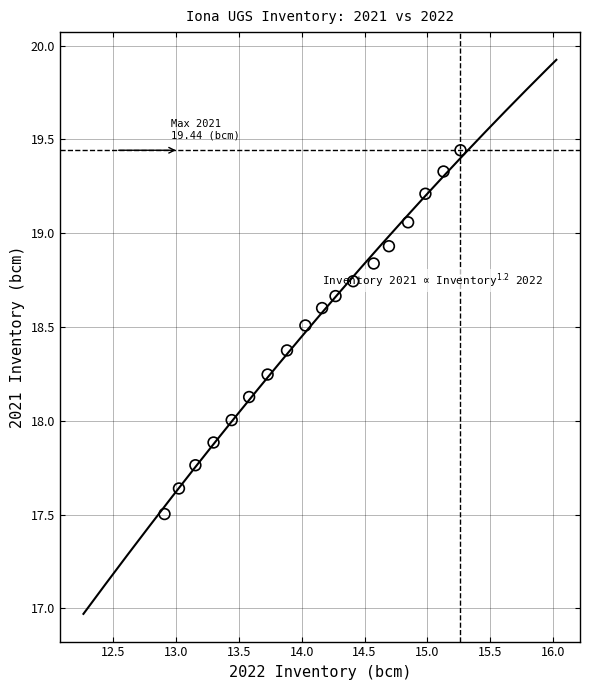

What is the range of X values (max minus min)?

2.4